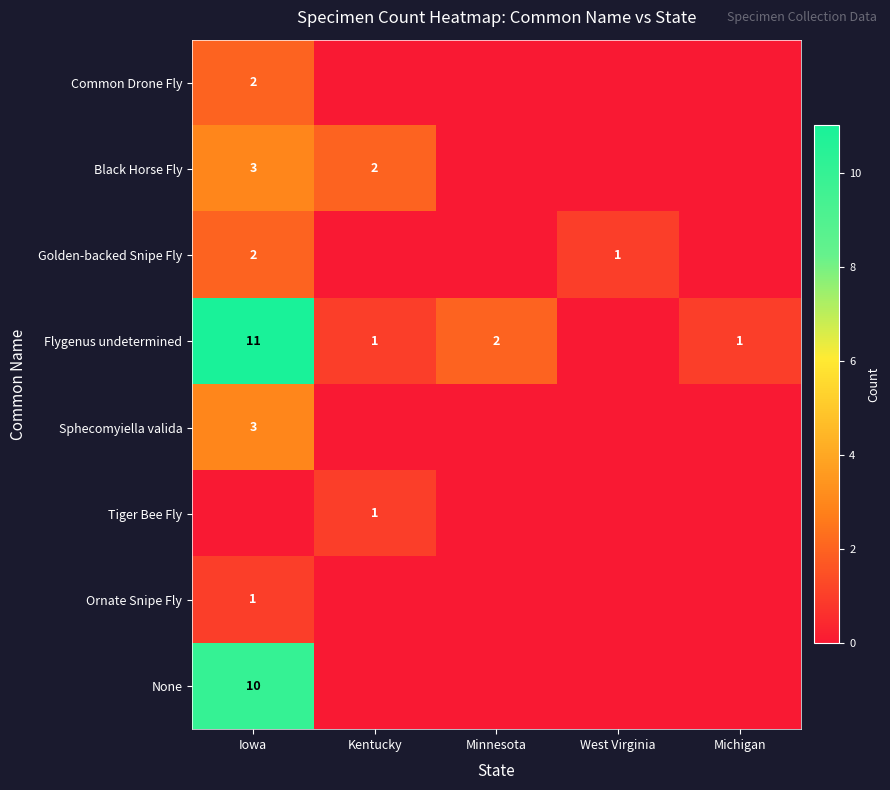

The Black Horse Fly series shows 2 at Kentucky. True or false?

True